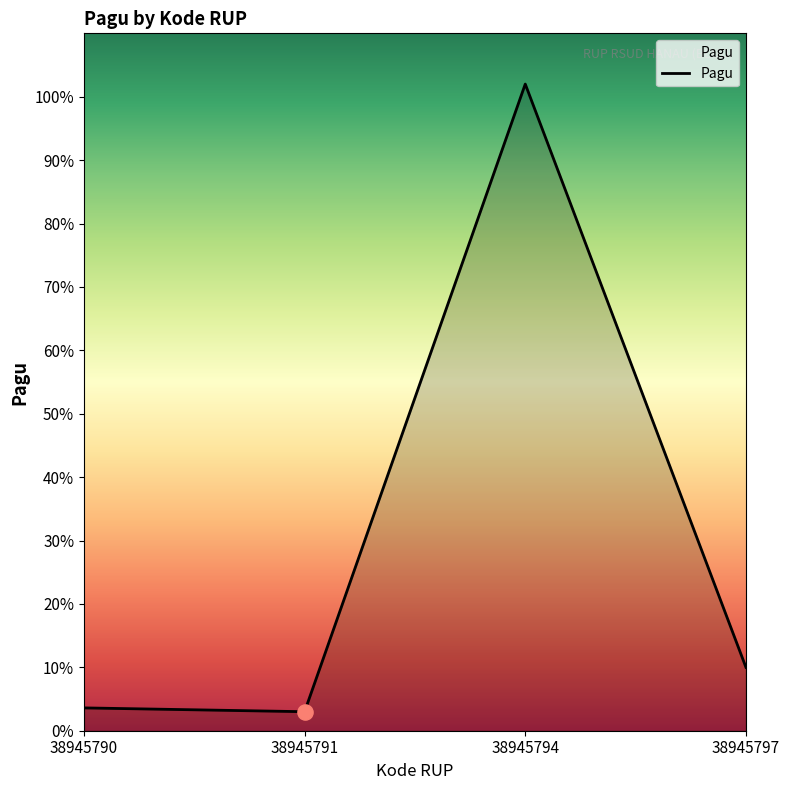

Is this an area chart (filled region under the line)?

Yes